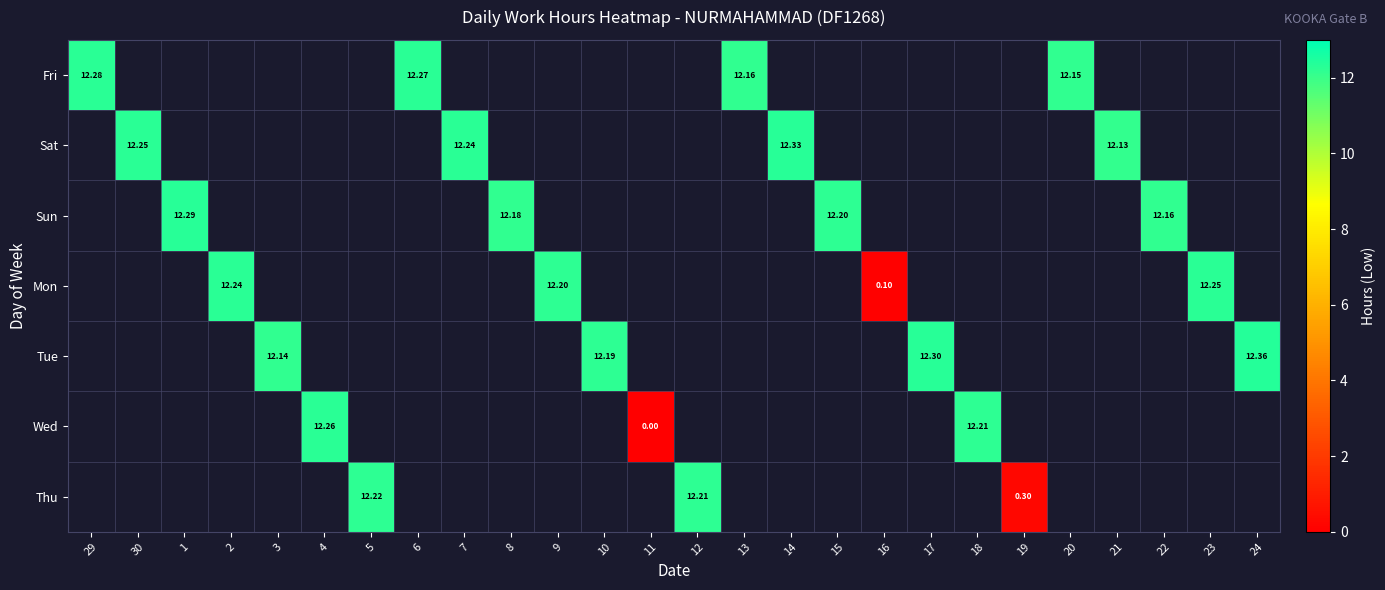

Which category has the highest value across all series?

24